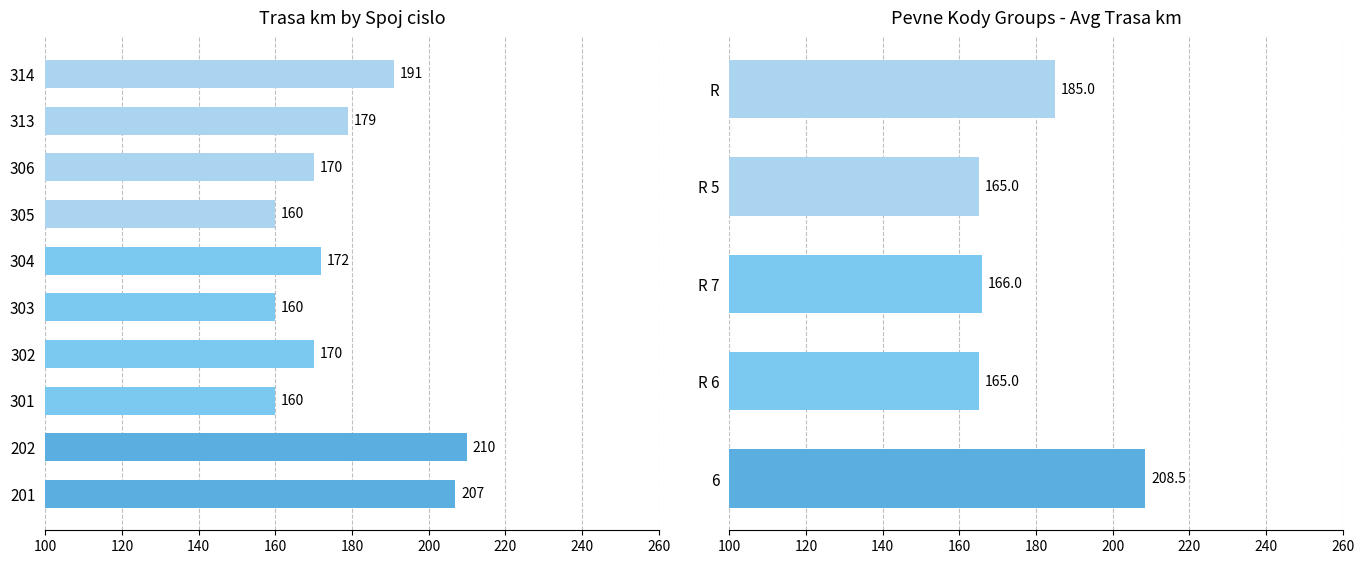

What is the average value?

178